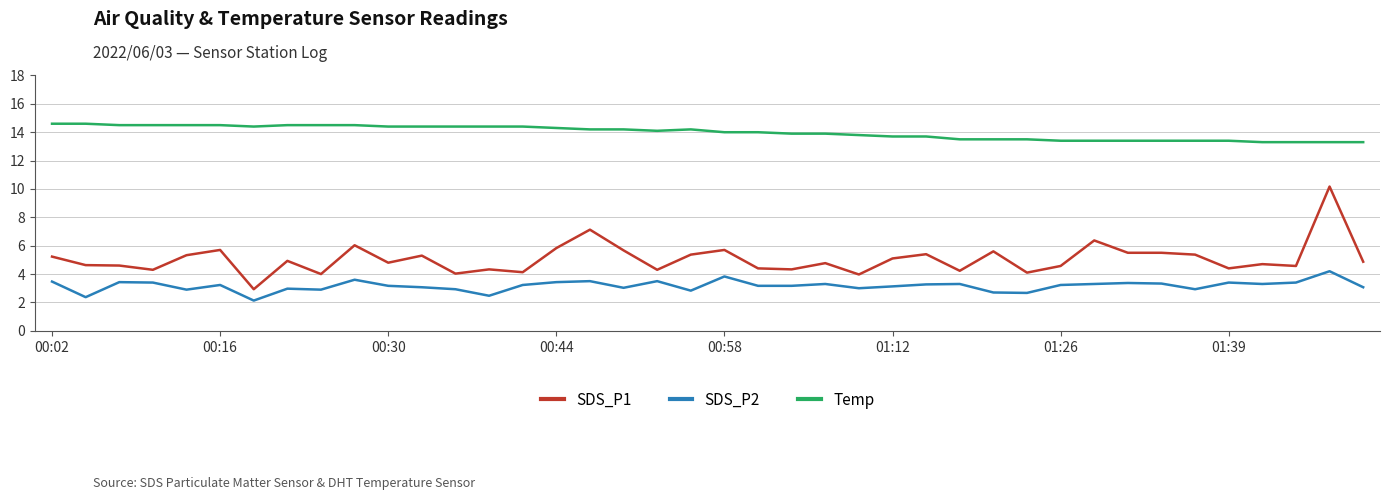

Which series has the widest spread of values?

SDS_P1